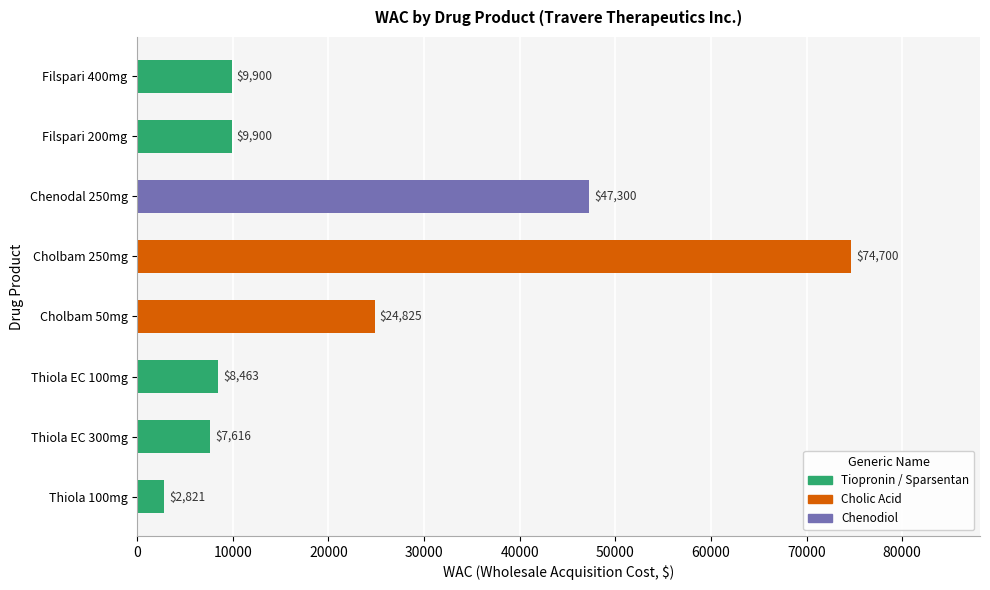

Approximately how many times larger is the value at Chenodal 250mg compared to Filspari 200mg?

4.8